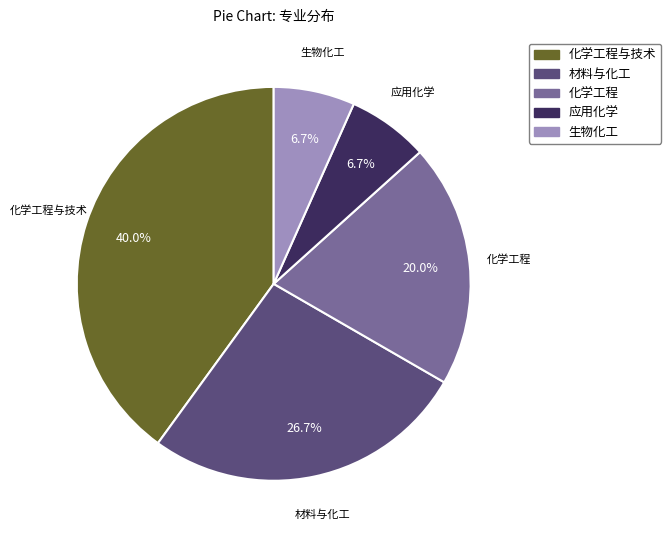

How many segments does this pie chart have?

5